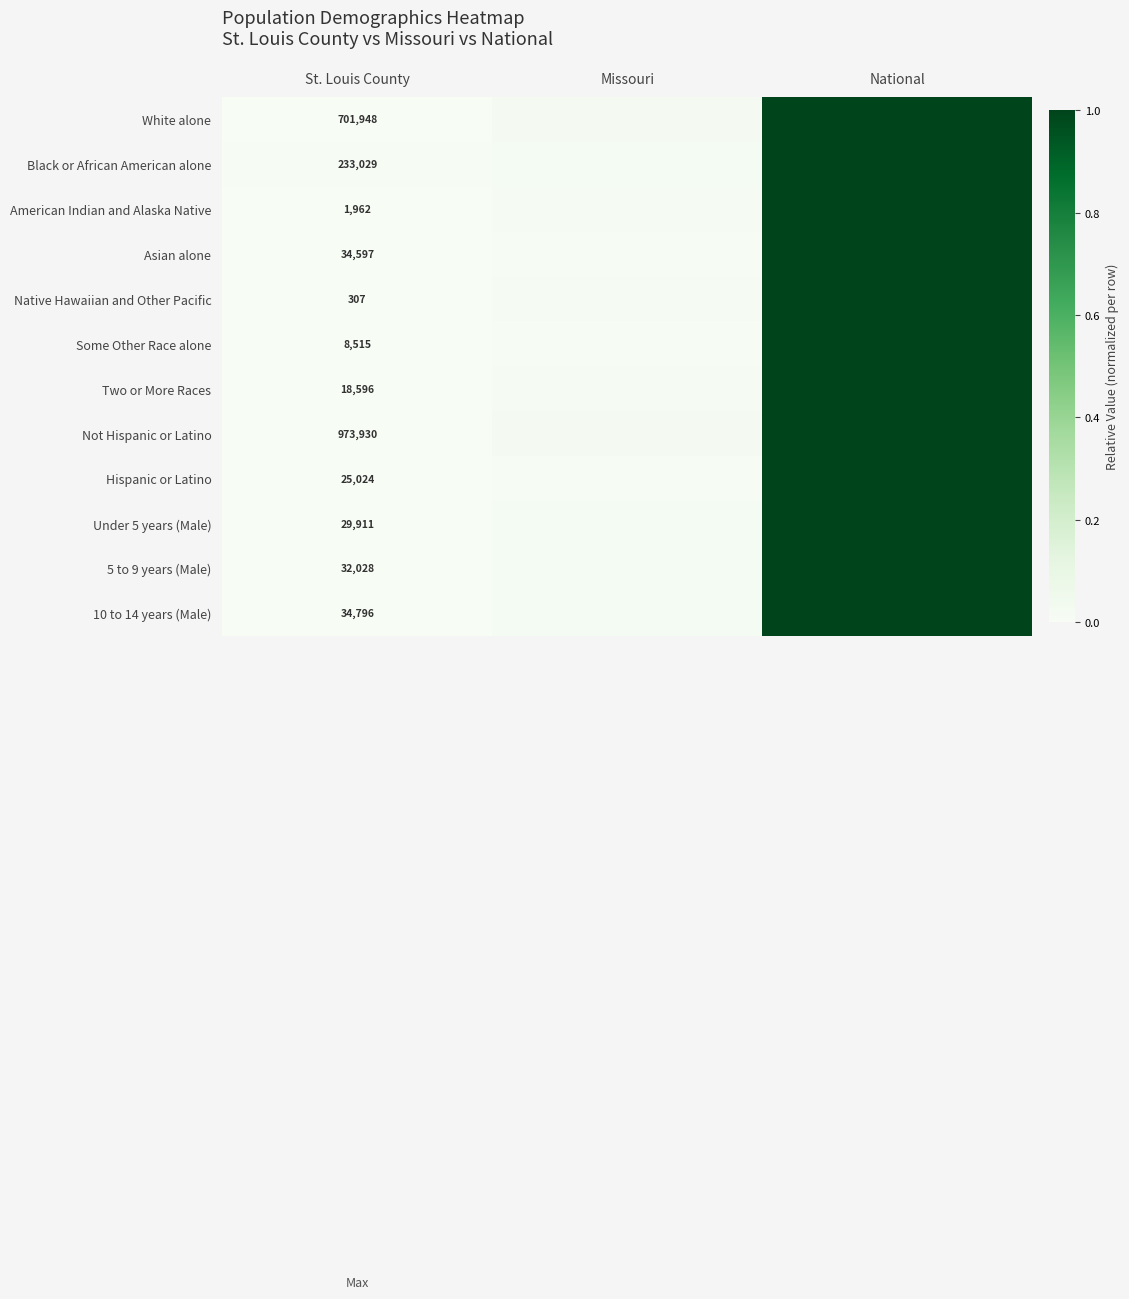

How many categories are shown in the chart?

3